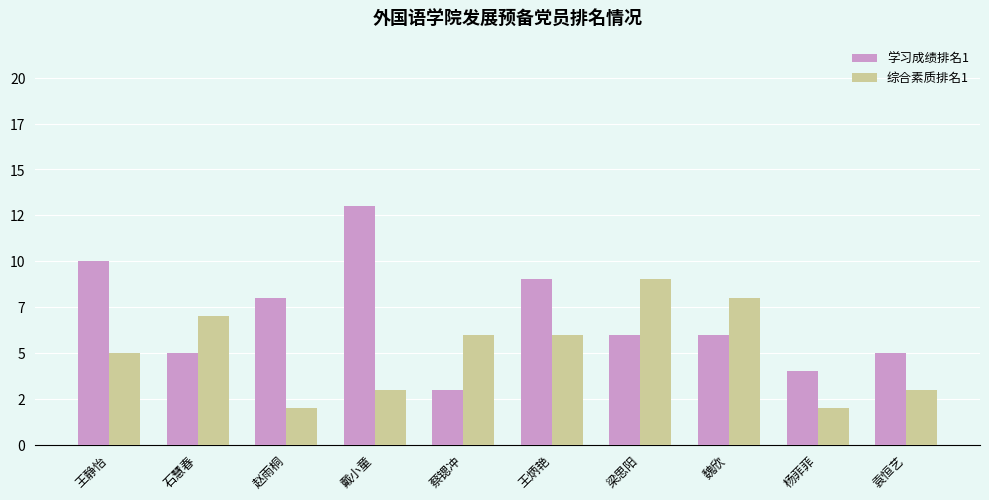

Read the 学习成绩排名1 value at 王静怡.

10